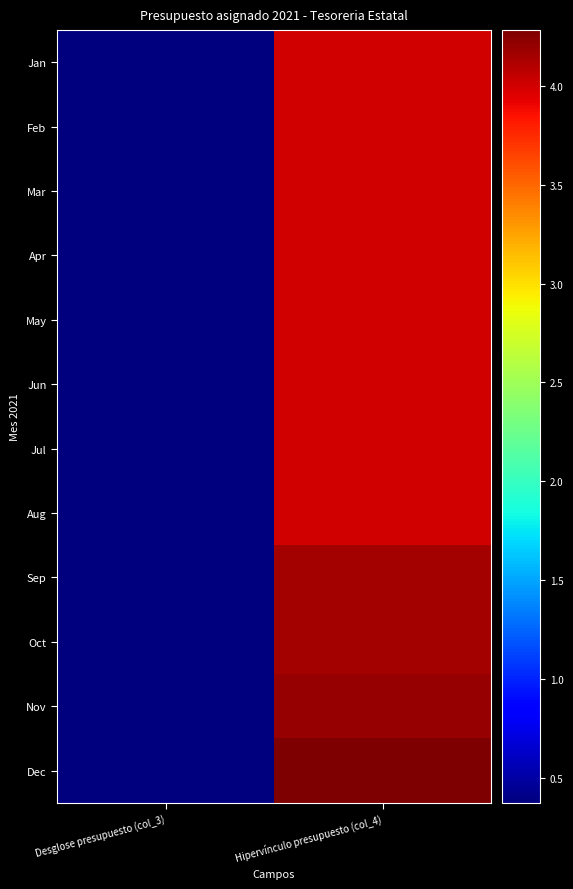

At which category is the sum across all series the highest?

Hipervínculo presupuesto (col_4)